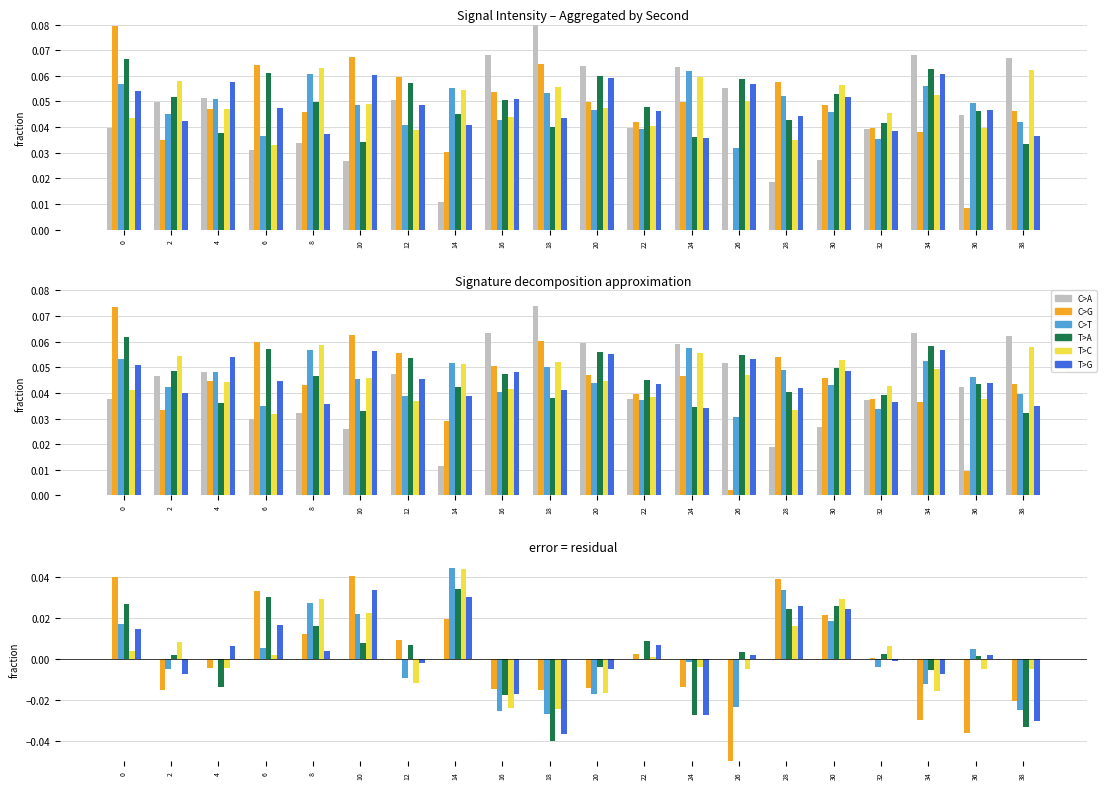

At which category is the sum across all series the highest?

14